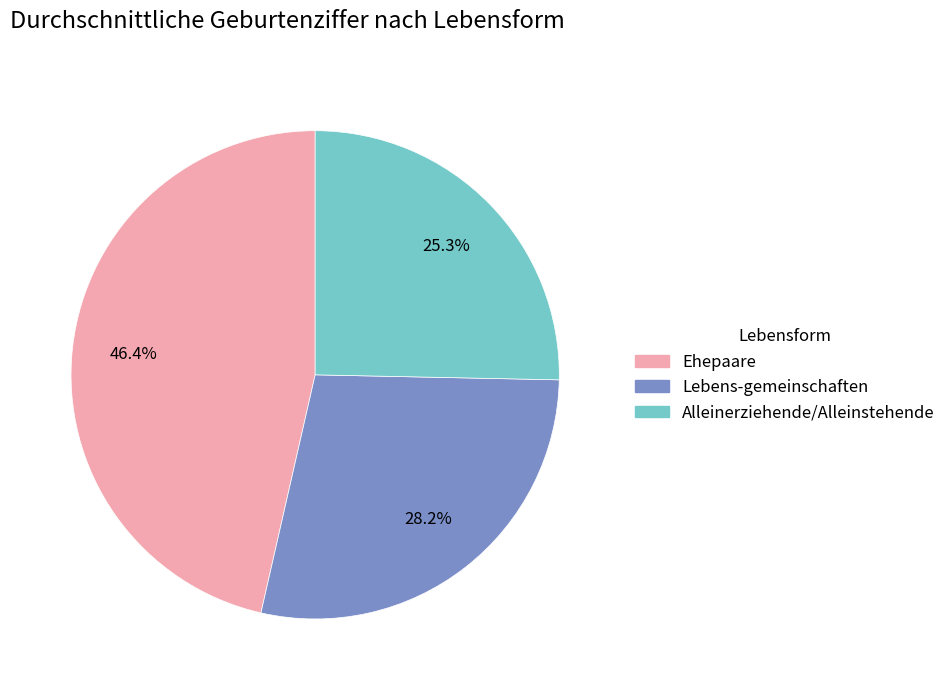

What is the ratio of the value at Lebens-gemeinschaften to the value at Alleinerziehende/Alleinstehende?

1.1